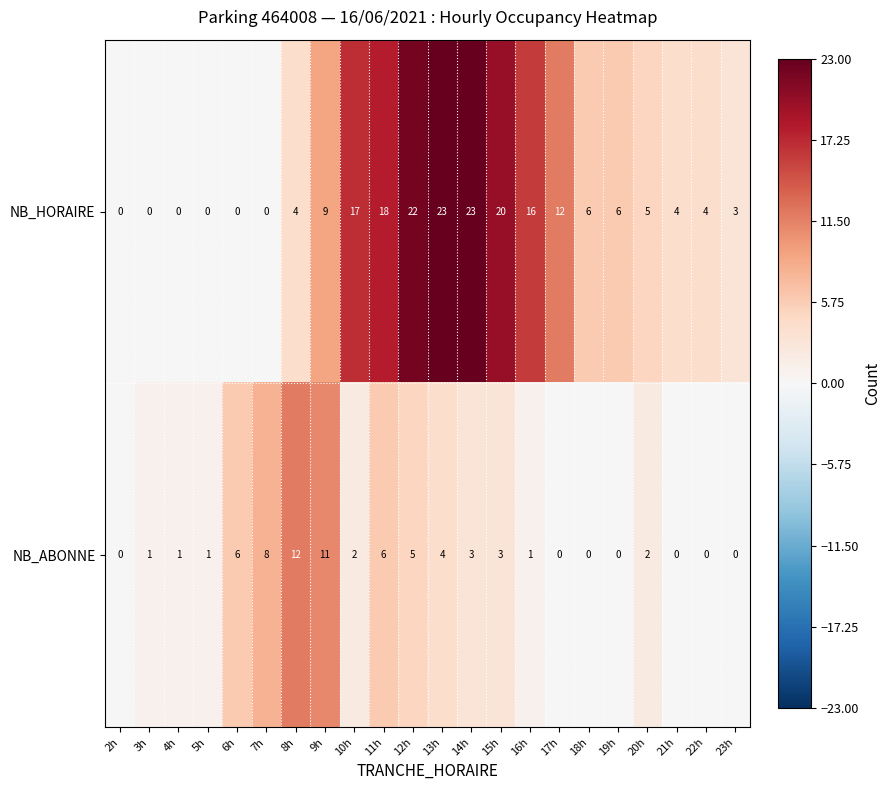

What value does the NB_HORAIRE series have at 12h, to the nearest 10?

20